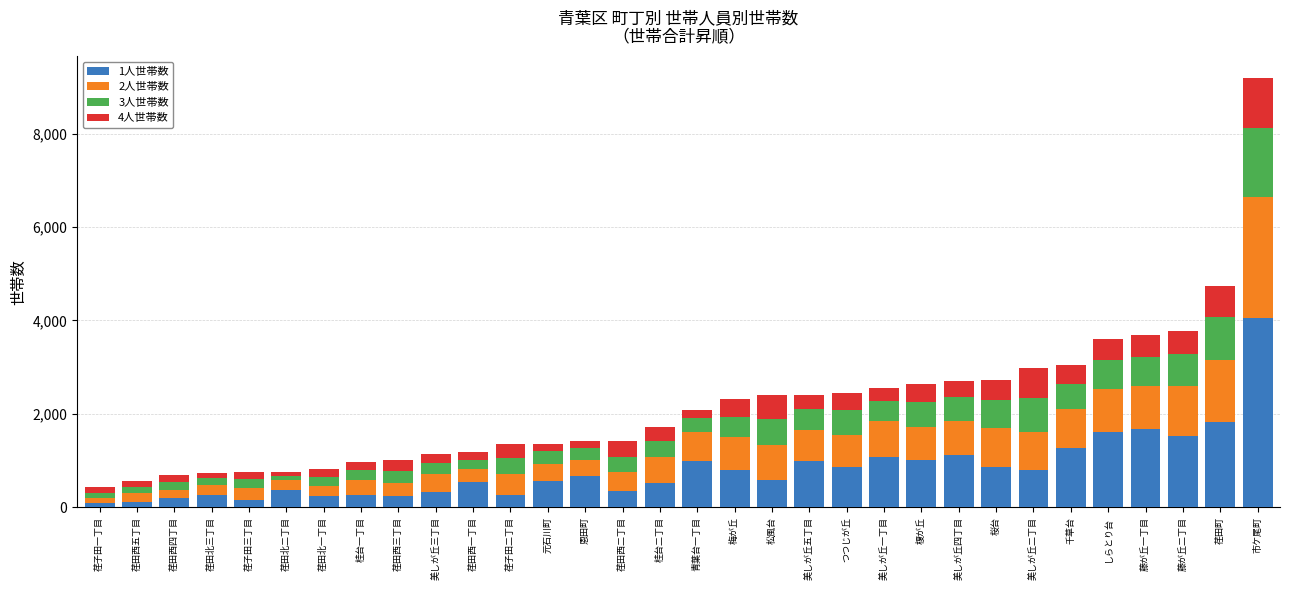

What is the total value across all series at 美しが丘二丁目?

2975